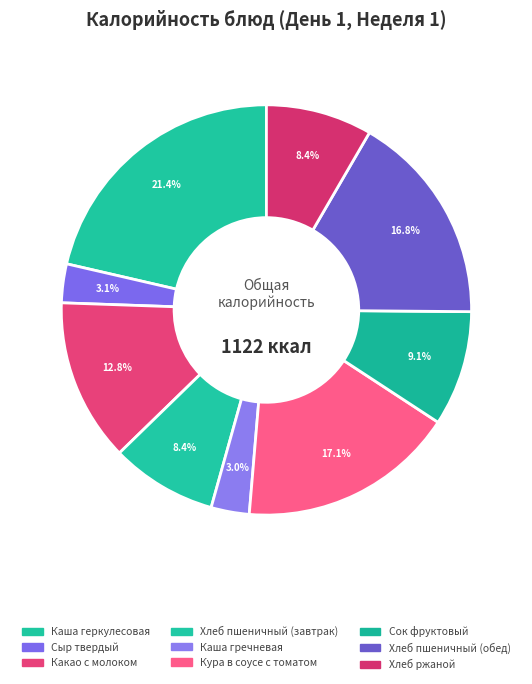

To the nearest percent, what percentage of the pie is Хлеб пшеничный (обед)?

17%